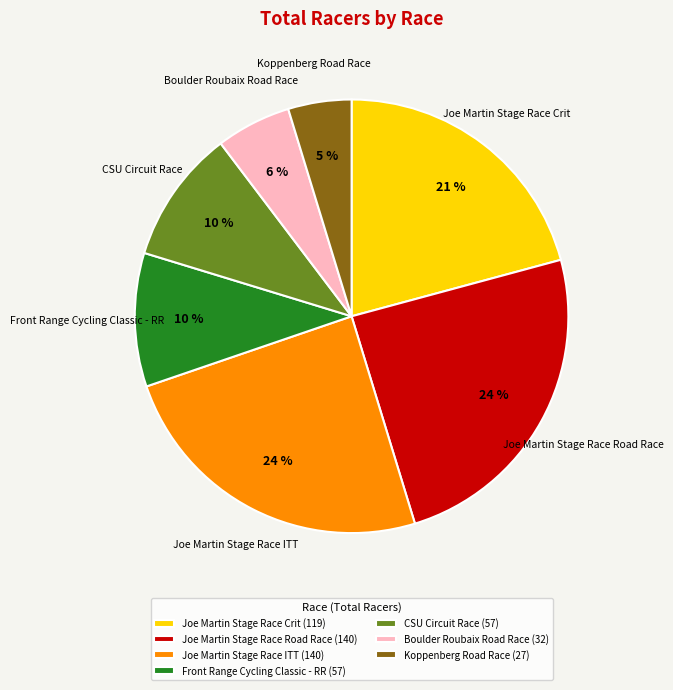

What is the ratio of the value at Boulder Roubaix Road Race (32) to the value at Koppenberg Road Race (27)?

1.2